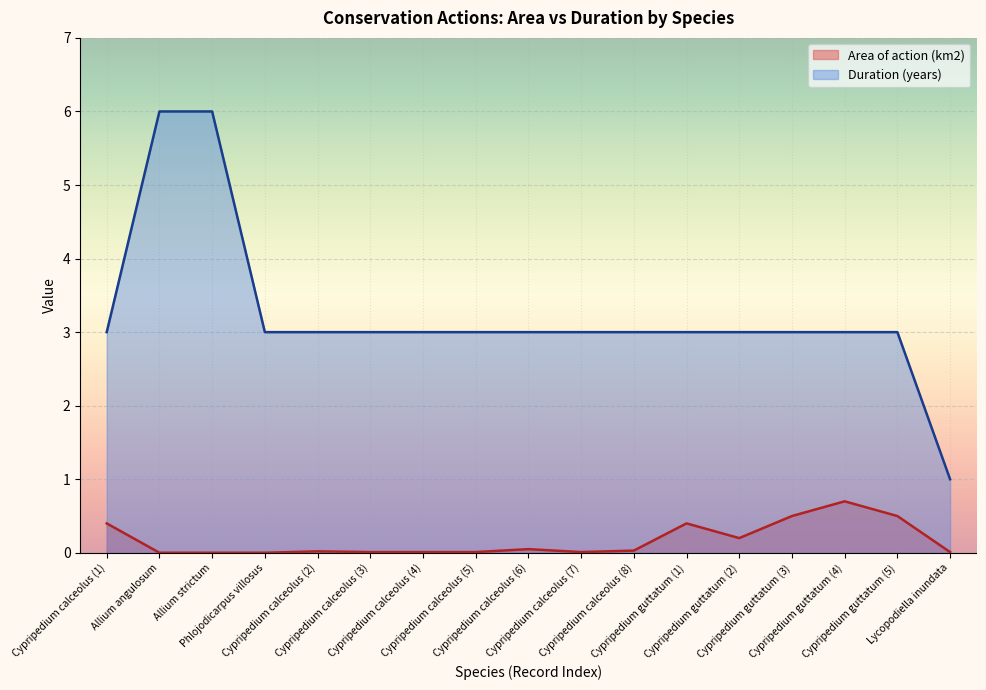

Between Lycopodiella inundata and Cypripedium guttatum (4), which is larger?

Cypripedium guttatum (4)